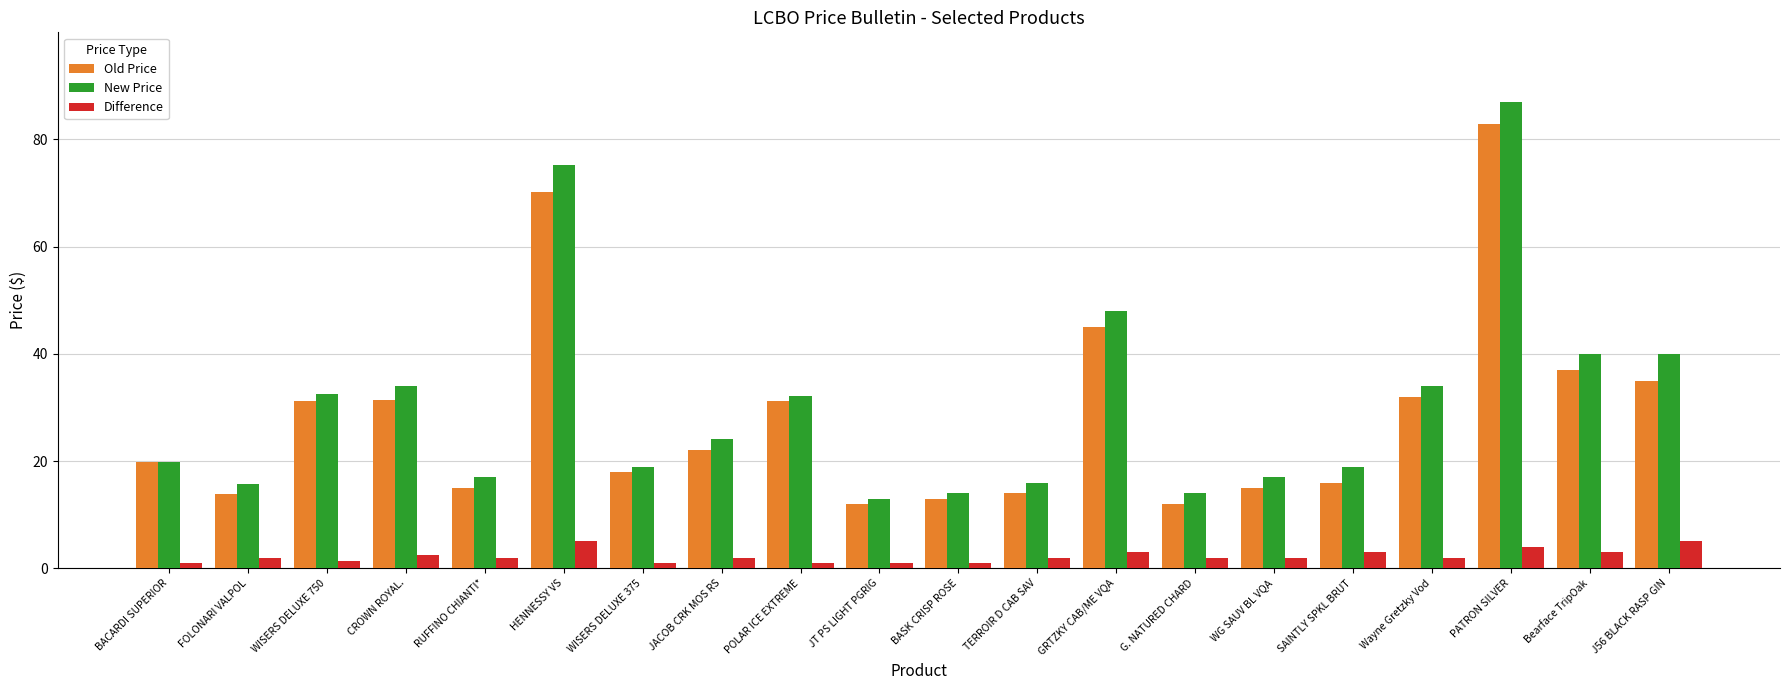

How many groups of bars are there?

20